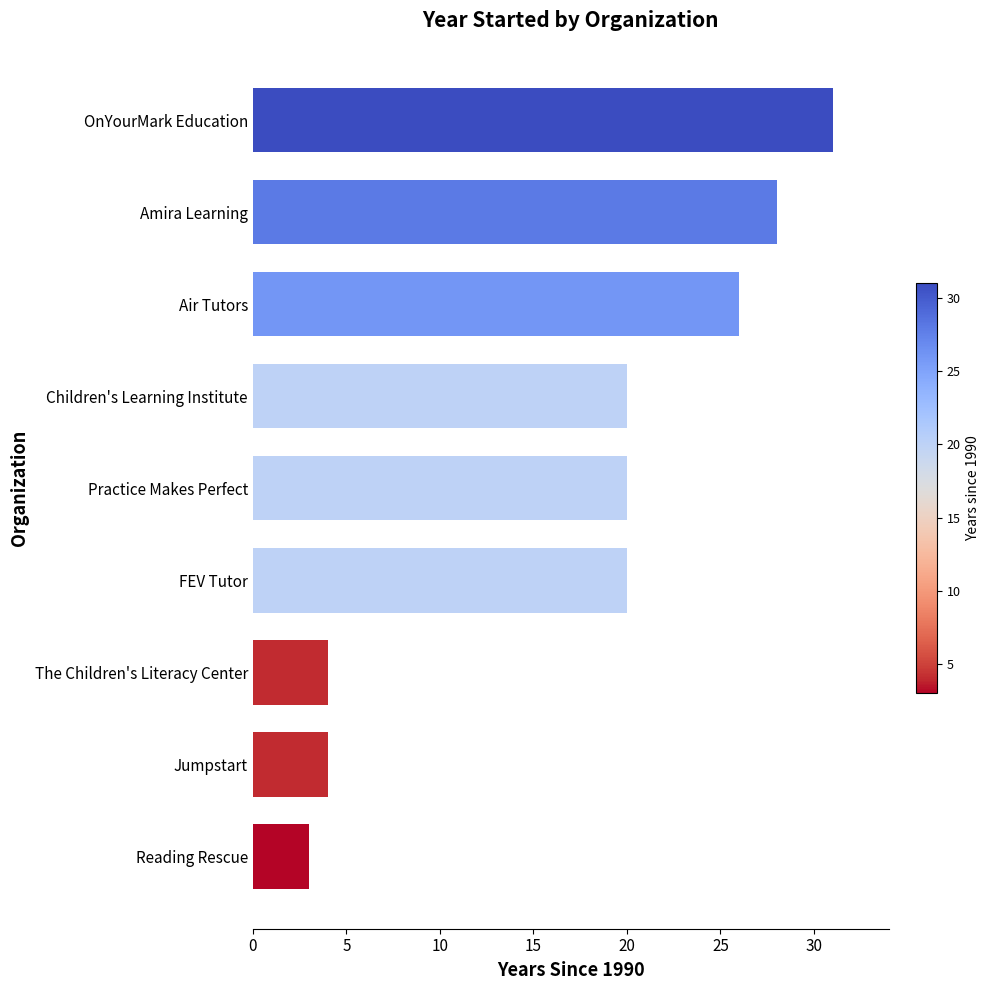

How many series are shown in this chart?

1